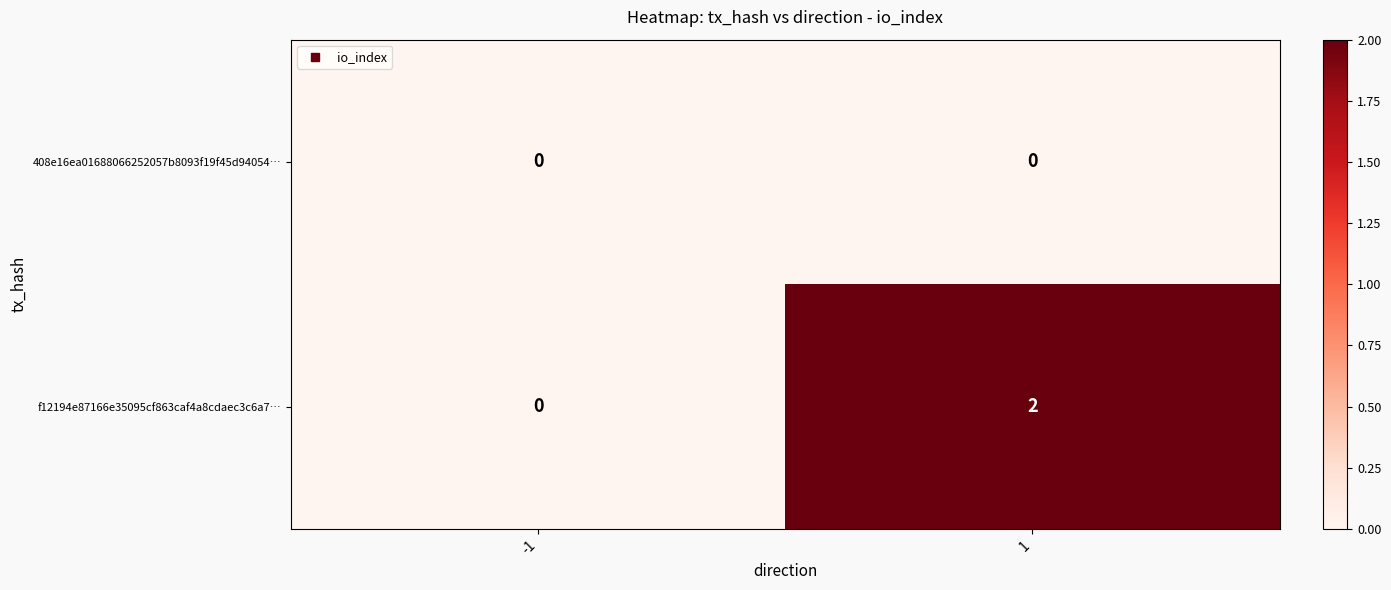

The f12194e87166e35095cf863caf4a8cdaec3c6a7… series shows 1 at -1. True or false?

False